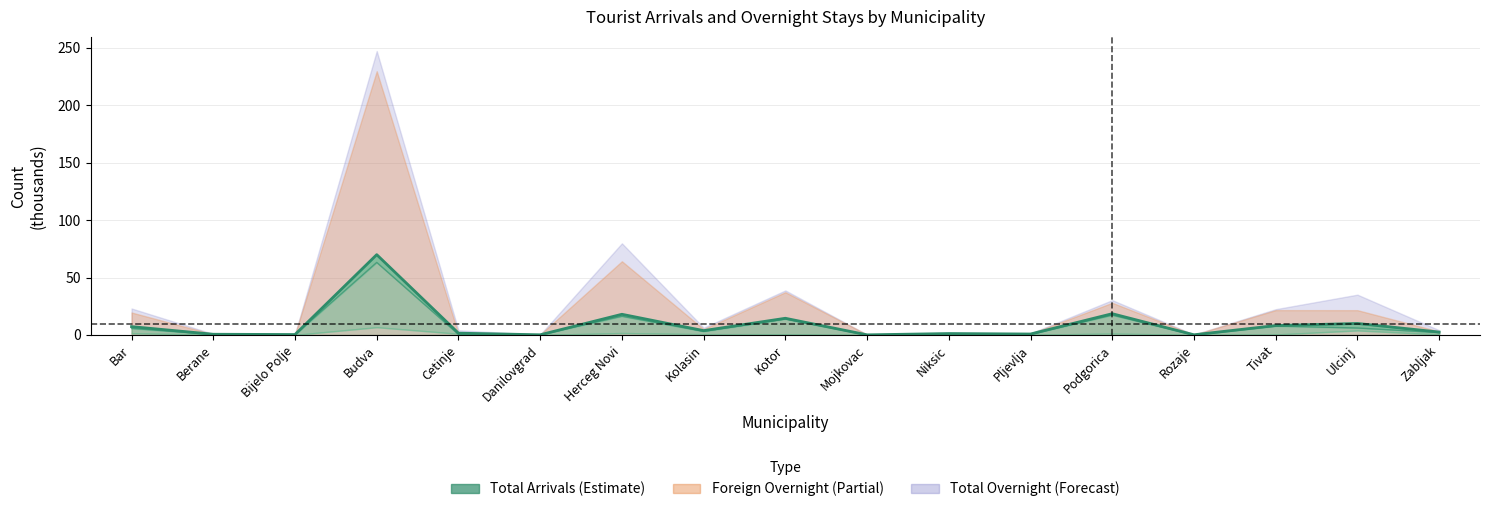

What position from the right is Kolasin?

10